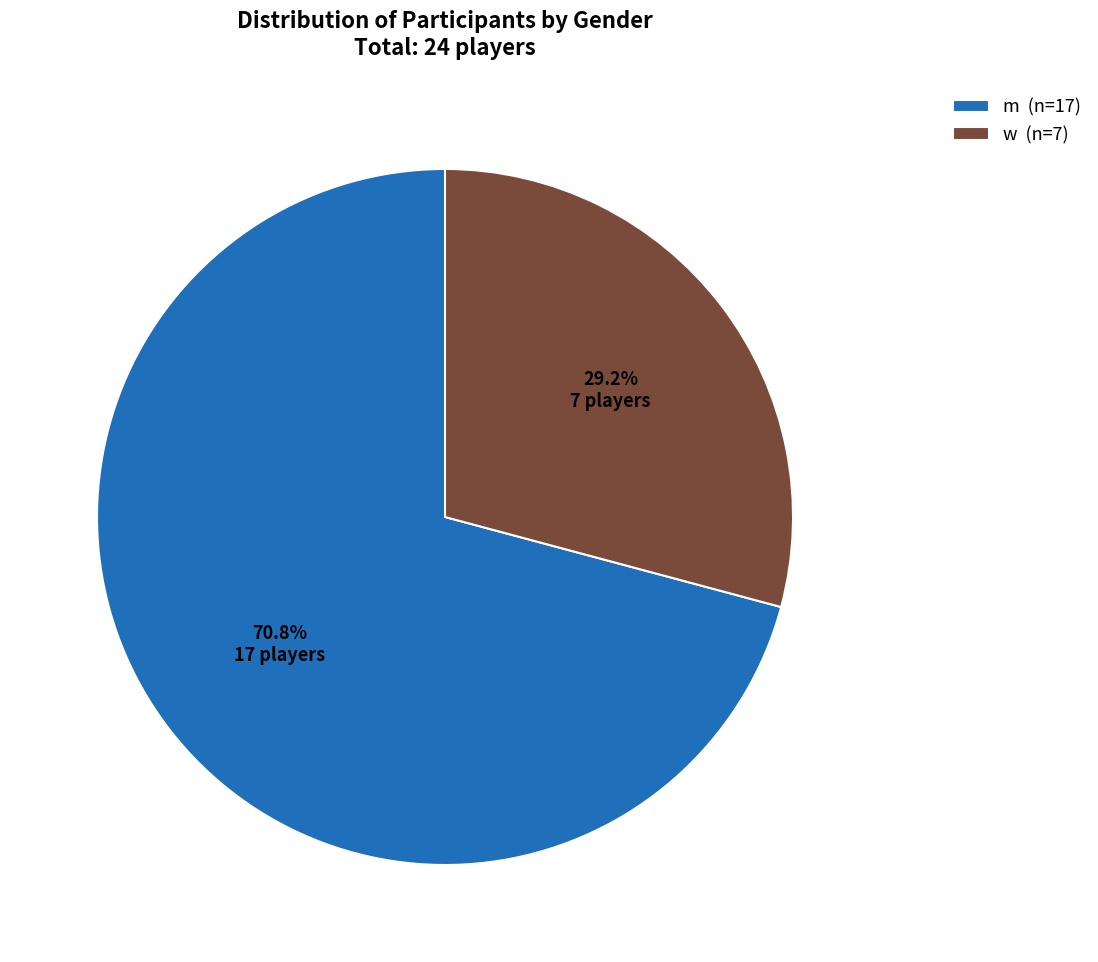

What percentage do w and m together represent?

100.0%